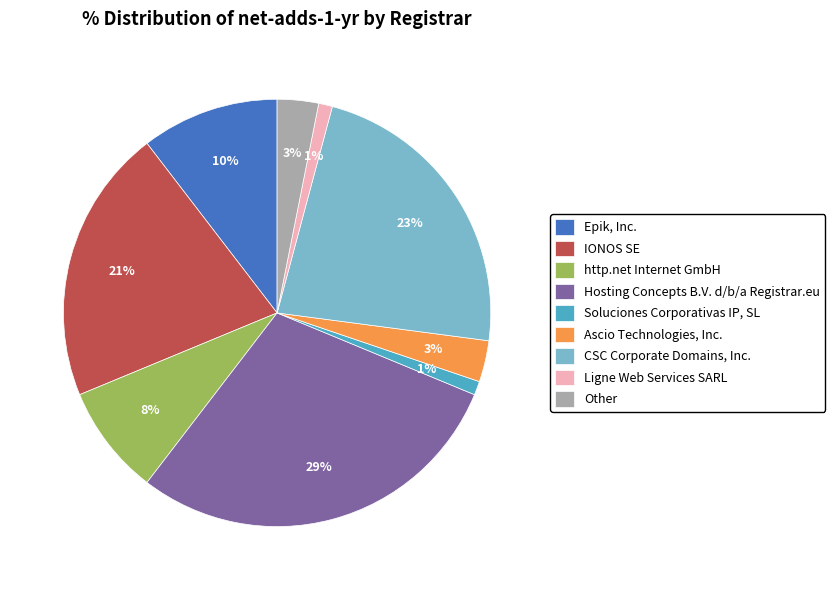

The http.net Internet GmbH slice represents 8% of the pie. True or false?

True